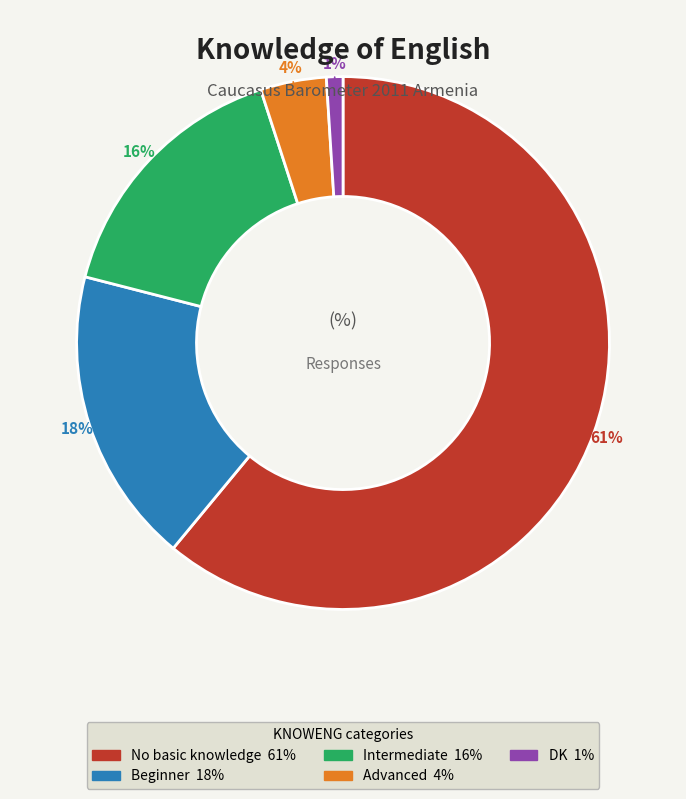

Does No basic knowledge represent more than half of the total?

Yes